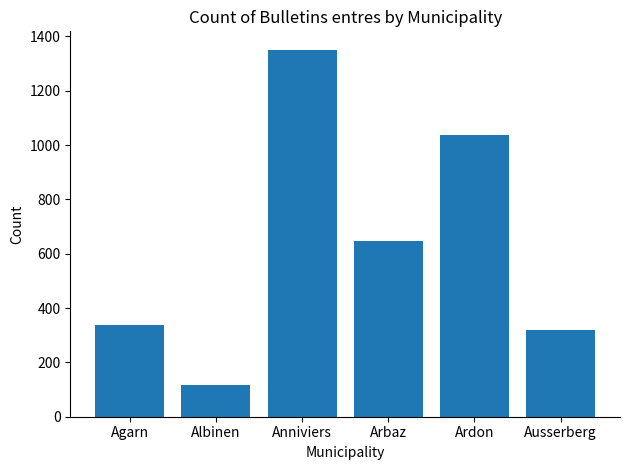

Which category has the lowest value across all series?

Albinen